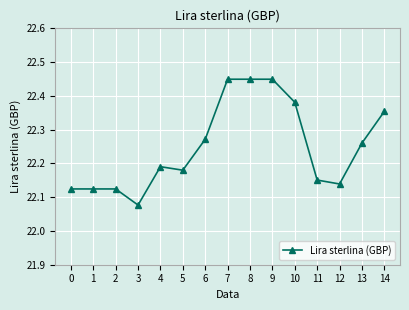

How many values are between 22 and 23?

15